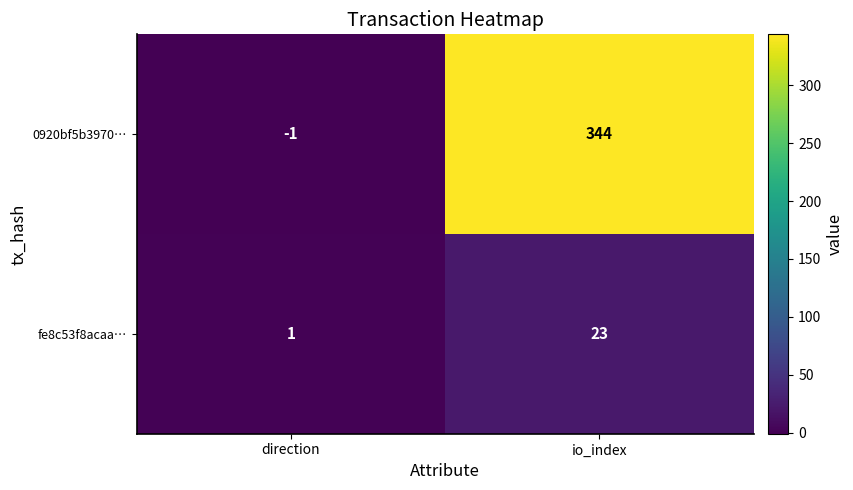

Count the number of data series in this chart.

2